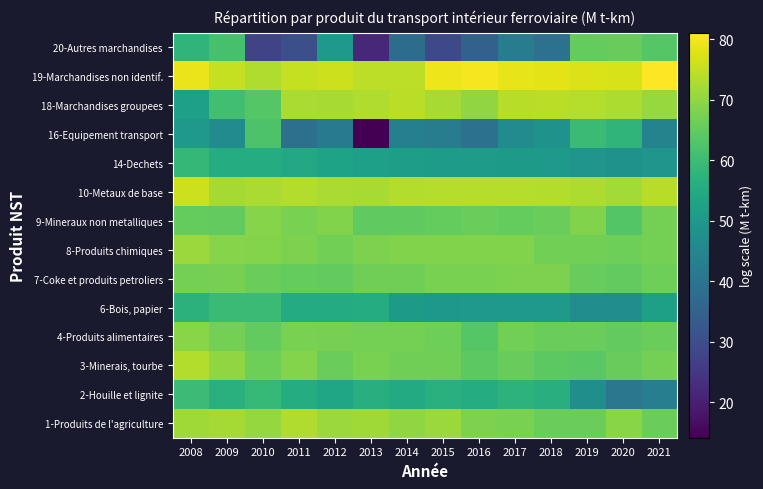

At how many categories does at least one series exceed 54?

14